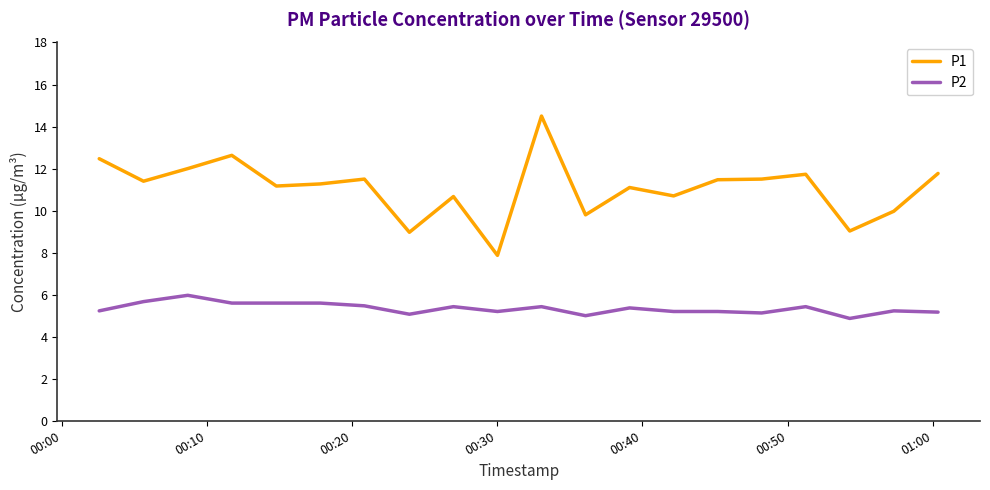

Does the chart have visible grid lines?

No